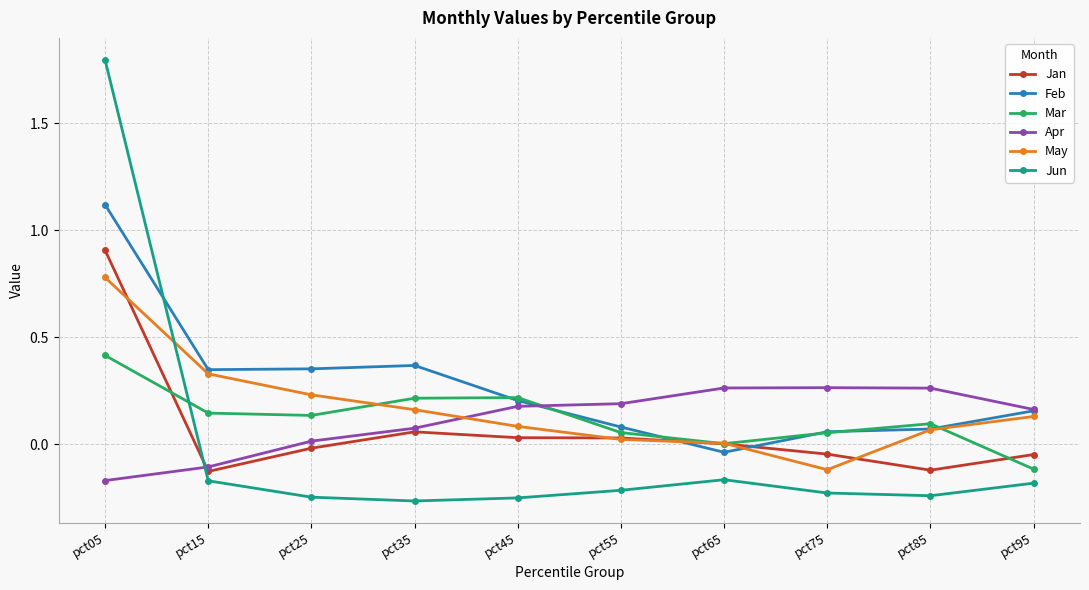

At which category does the chart reach its peak across all series?

pct05